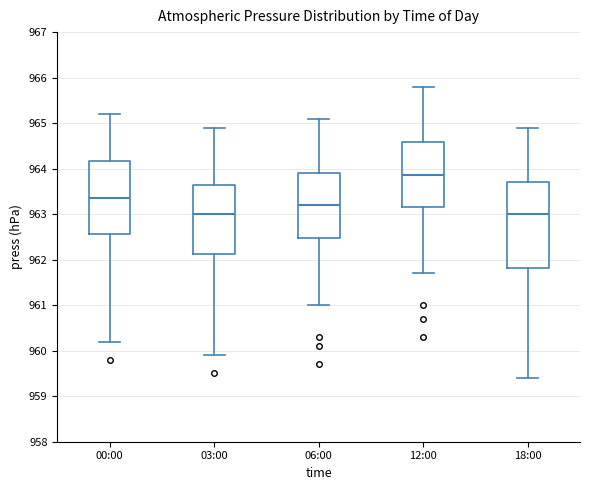

Reading left to right, transcribe this box plot: for each box, give where its median line is, the range the box spans, and where its two whiskers end, as read against the y-axis. The values are not printed on the chart, so give them approximately, as read against the axis.

00:00: median 963.4, box 962.6 to 964.2, whiskers 960.2 to 965.2
03:00: median 963.0, box 962.1 to 963.7, whiskers 959.9 to 964.9
06:00: median 963.2, box 962.5 to 963.9, whiskers 961.0 to 965.1
12:00: median 963.9, box 963.2 to 964.6, whiskers 961.7 to 965.8
18:00: median 963.0, box 961.8 to 963.7, whiskers 959.4 to 964.9